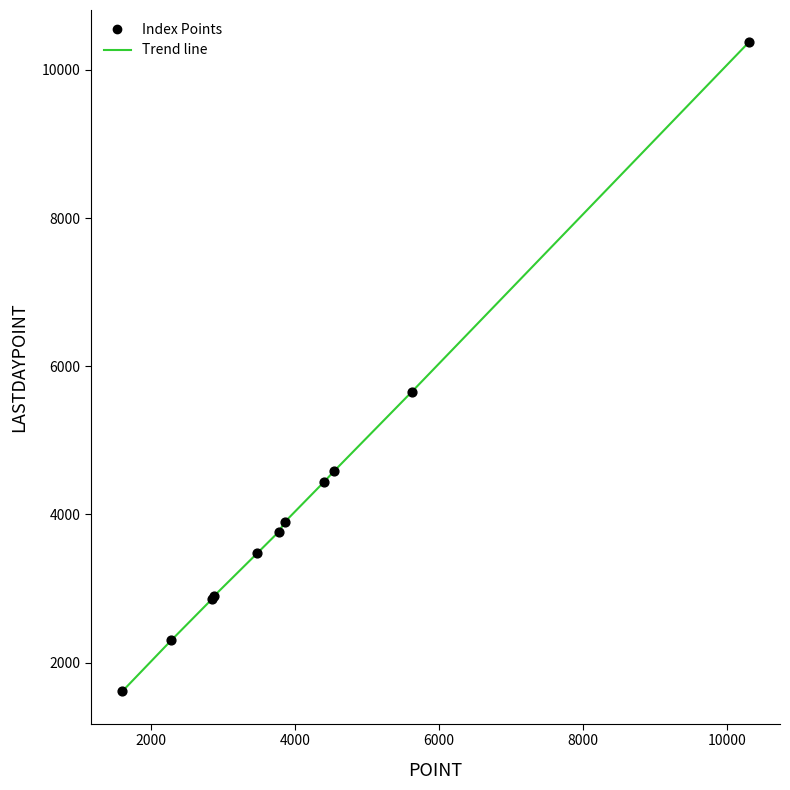

What is the maximum value shown in the chart?

10369.8